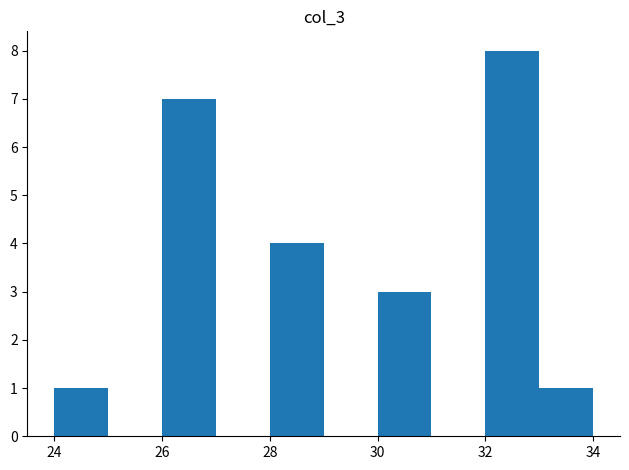

Reading left to right, list every bar in this chart as the range it spans on the x-axis followed by its height. The values are not printed on the chart, so give them approximately, as read against the axis.

24 to 25: 1
25 to 26: 0
26 to 27: 7
27 to 28: 0
28 to 29: 4
29 to 30: 0
30 to 31: 3
31 to 32: 0
32 to 33: 8
33 to 34: 1